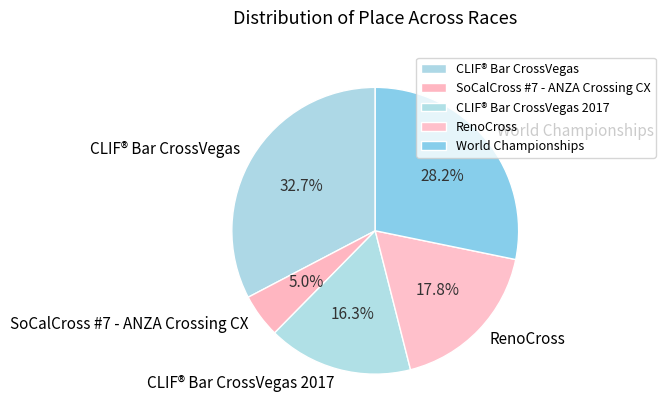

The World Championships slice represents 14% of the pie. True or false?

False